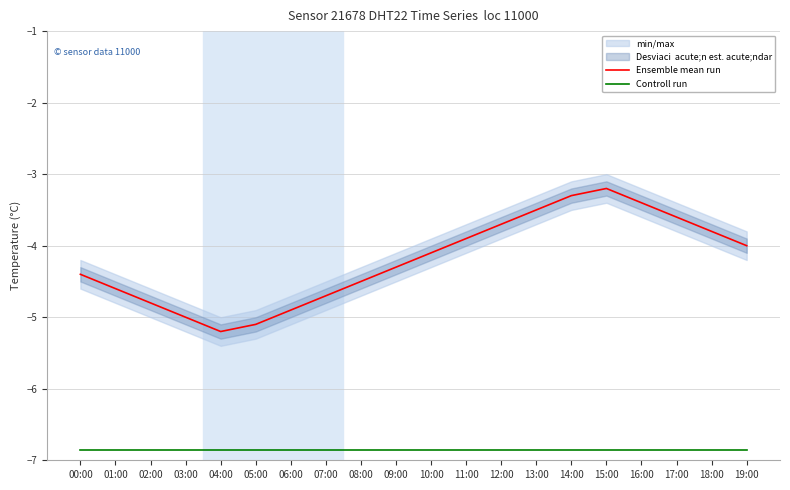

At how many categories does at least one series exceed -6?

20